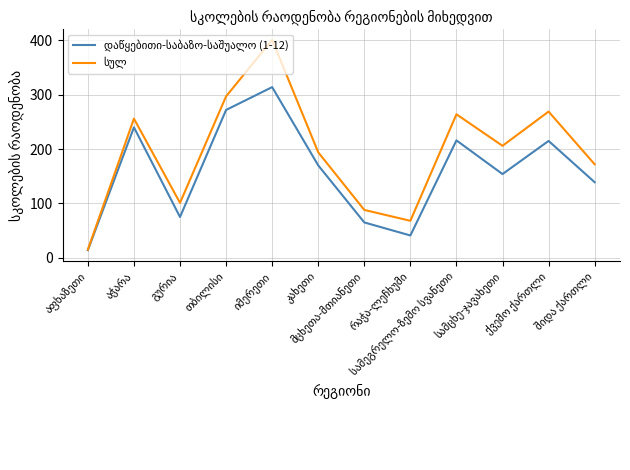

How many lines are shown in the chart?

2